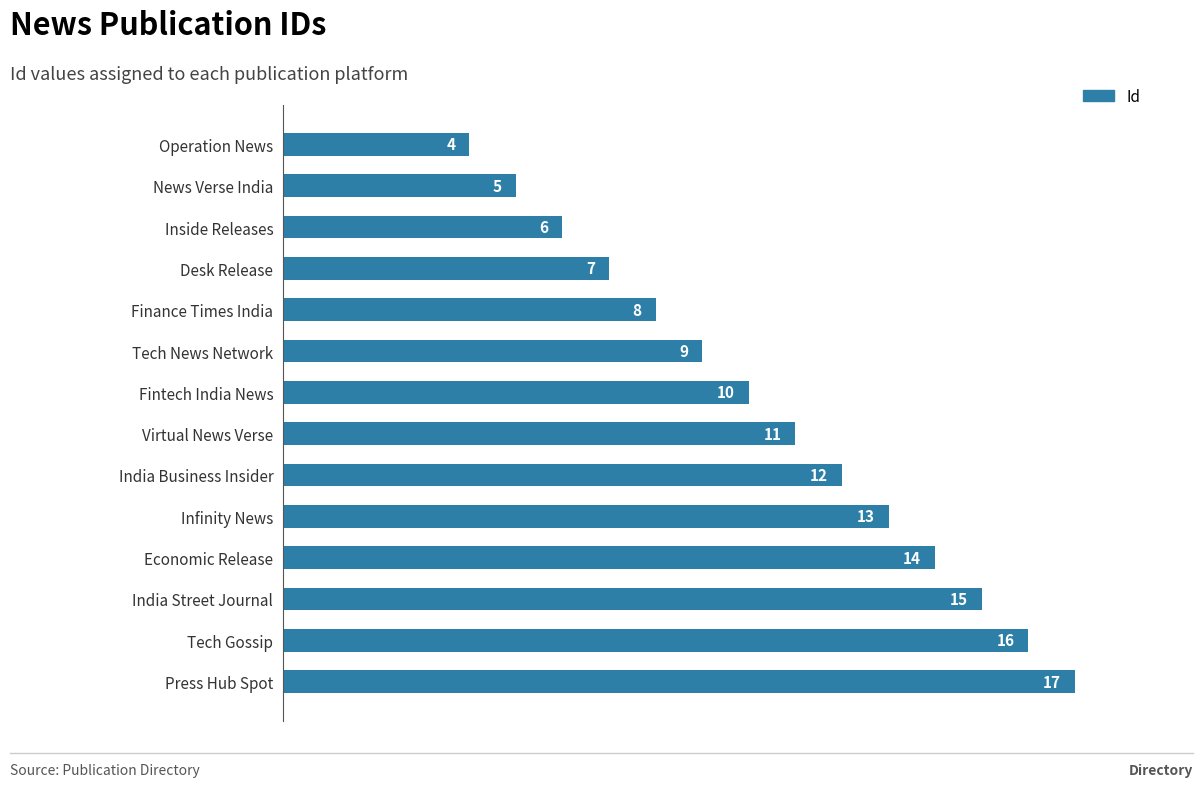

What is the maximum value shown in the chart?

17